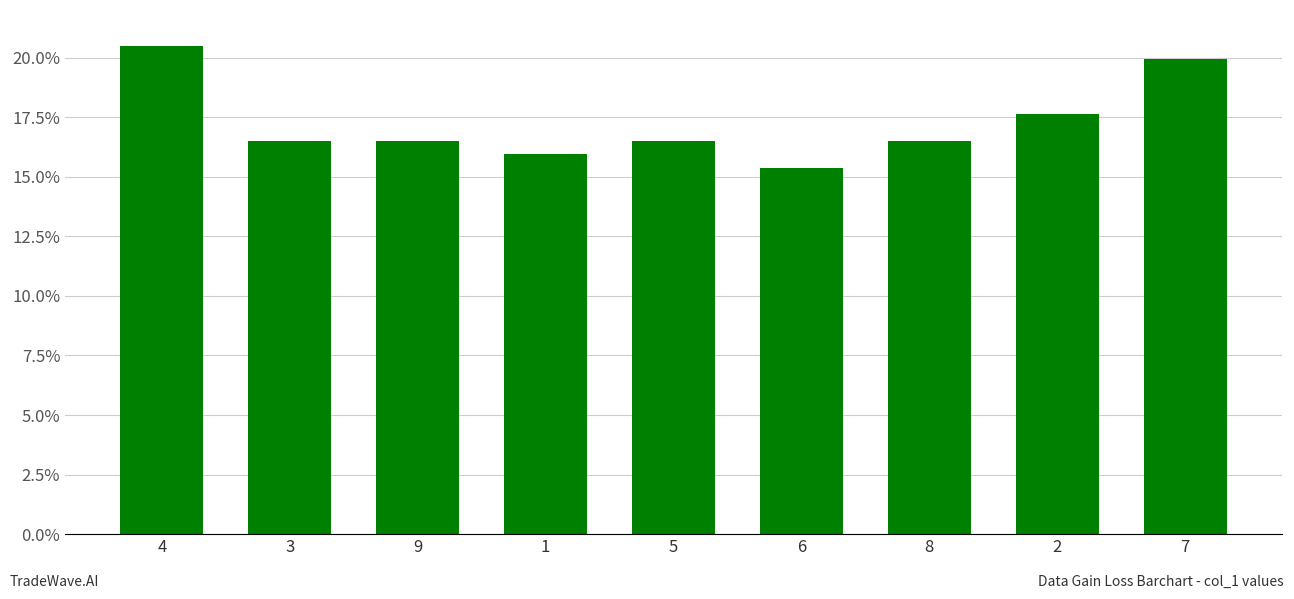

How many series are shown in this chart?

1